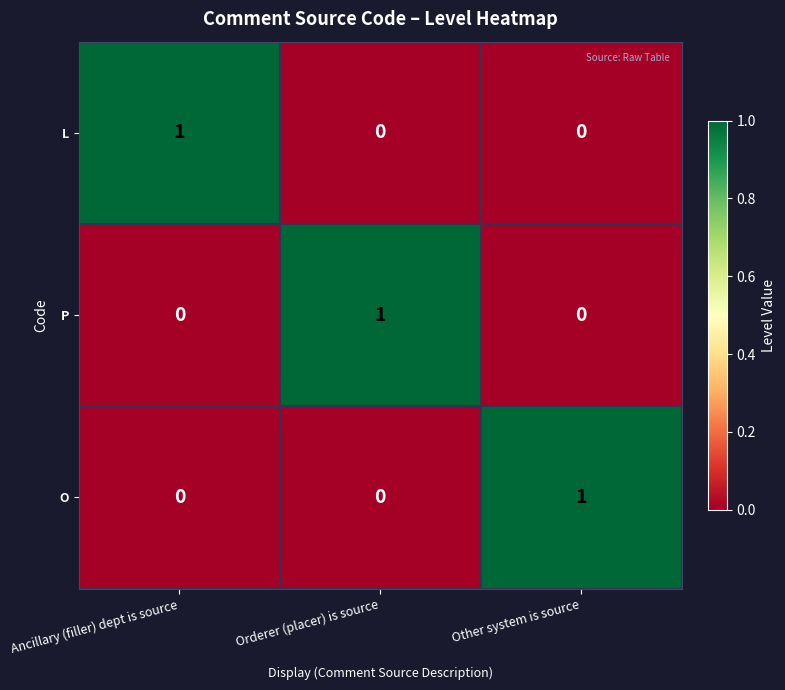

Reading left to right, what are all the values shown in this chart?

L: Ancillary (filler) dept is source=1	Orderer (placer) is source=0	Other system is source=0
P: Ancillary (filler) dept is source=0	Orderer (placer) is source=1	Other system is source=0
O: Ancillary (filler) dept is source=0	Orderer (placer) is source=0	Other system is source=1